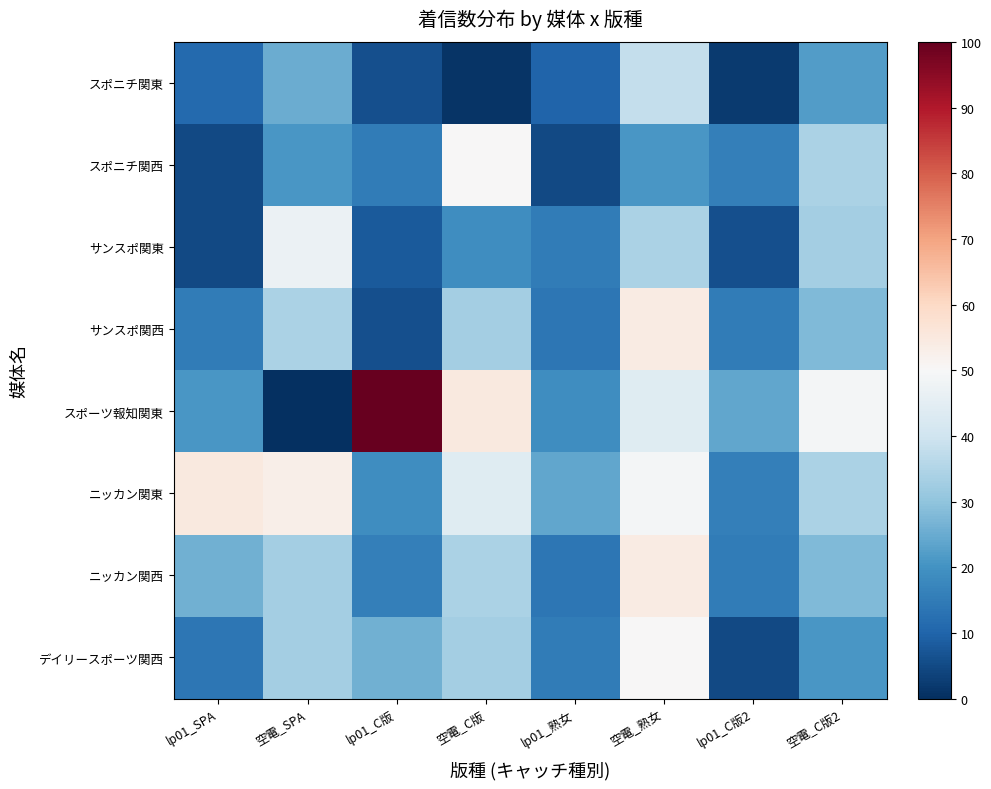

Reading left to right, list all the values displayed in this chart.

スポニチ関東: lp01_SPA=11	空電_SPA=25	lp01_C版=6	空電_C版=1	lp01_熟女=10	空電_熟女=38	lp01_C版2=2	空電_C版2=22
スポニチ関西: lp01_SPA=5	空電_SPA=21	lp01_C版=15	空電_C版=50	lp01_熟女=5	空電_熟女=21	lp01_C版2=16	空電_C版2=34
サンスポ関東: lp01_SPA=5	空電_SPA=47	lp01_C版=8	空電_C版=19	lp01_熟女=15	空電_熟女=34	lp01_C版2=6	空電_C版2=33
サンスポ関西: lp01_SPA=15	空電_SPA=34	lp01_C版=6	空電_C版=33	lp01_熟女=14	空電_熟女=54	lp01_C版2=15	空電_C版2=28
スポーツ報知関東: lp01_SPA=21	空電_SPA=0	lp01_C版=100	空電_C版=55	lp01_熟女=19	空電_熟女=44	lp01_C版2=24	空電_C版2=49
ニッカン関東: lp01_SPA=55	空電_SPA=53	lp01_C版=19	空電_C版=44	lp01_熟女=24	空電_熟女=49	lp01_C版2=16	空電_C版2=34
ニッカン関西: lp01_SPA=26	空電_SPA=33	lp01_C版=16	空電_C版=34	lp01_熟女=14	空電_熟女=54	lp01_C版2=15	空電_C版2=28
デイリースポーツ関西: lp01_SPA=14	空電_SPA=33	lp01_C版=26	空電_C版=33	lp01_熟女=15	空電_熟女=50	lp01_C版2=5	空電_C版2=21